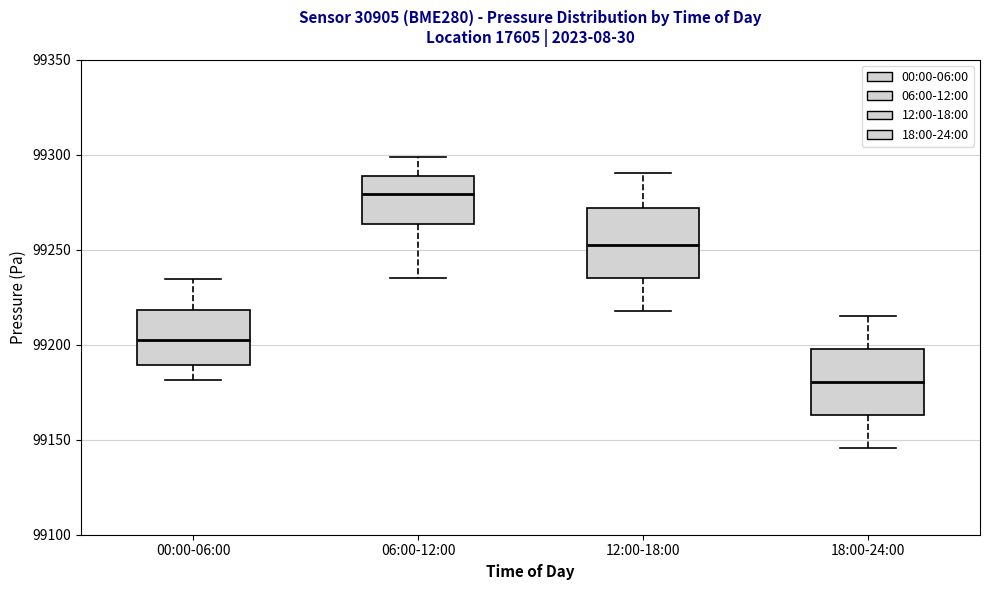

Reading left to right, transcribe this box plot: for each box, give where its median line is, the range the box spans, and where its two whiskers end, as read against the y-axis. The values are not printed on the chart, so give them approximately, as read against the axis.

00:00-06:00: median 99200, box 99190 to 99220, whiskers 99180 to 99235
06:00-12:00: median 99280, box 99265 to 99290, whiskers 99235 to 99300
12:00-18:00: median 99250, box 99235 to 99270, whiskers 99220 to 99290
18:00-24:00: median 99180, box 99165 to 99200, whiskers 99145 to 99215